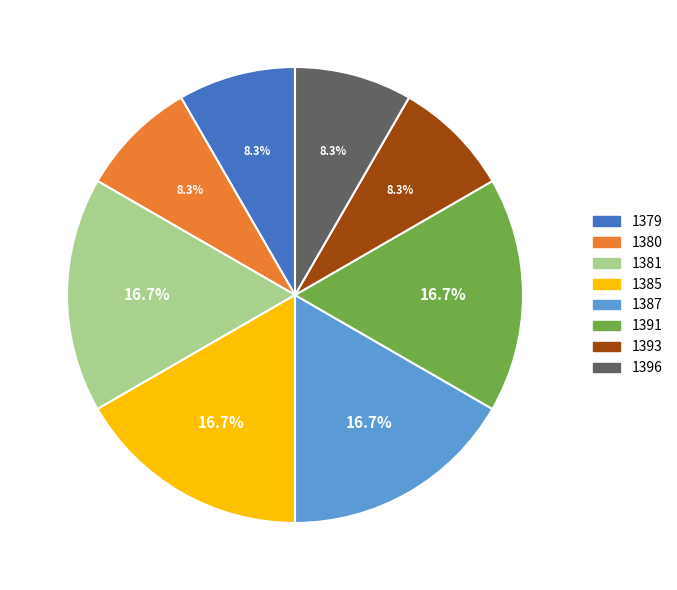

To the nearest percent, what is the average slice percentage?

12%